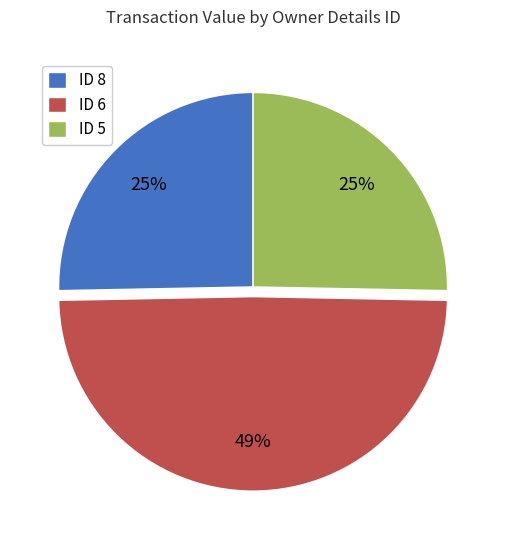

Is there a majority slice in this chart?

No